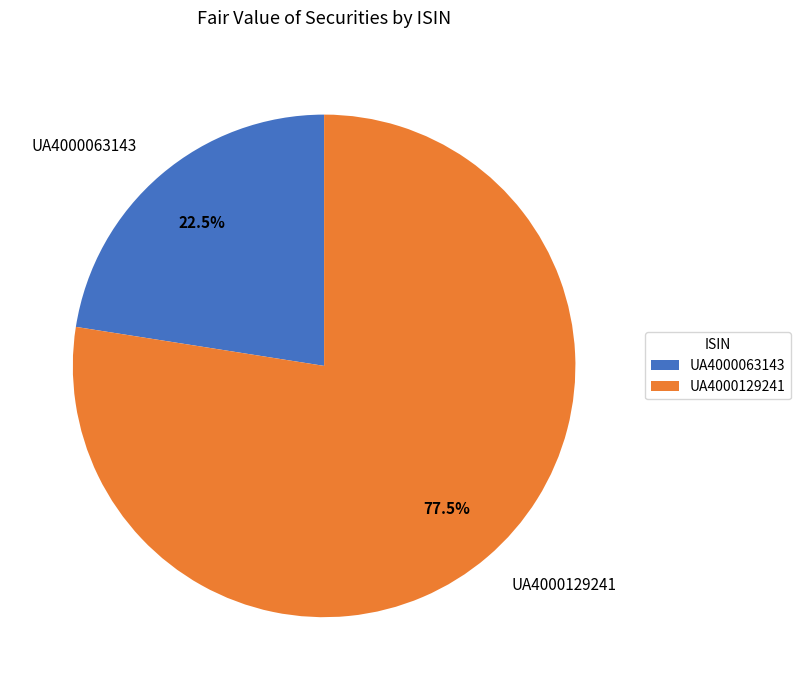

Does any single category account for the majority?

Yes